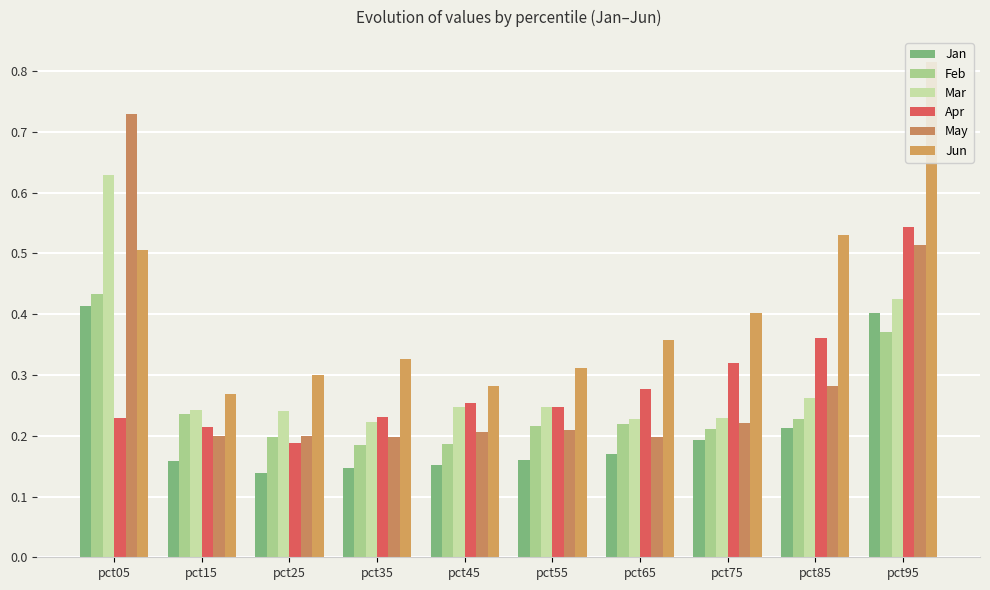

Rank the series at pct75 from highest to lowest value.

Jun, Apr, Mar, May, Feb, Jan